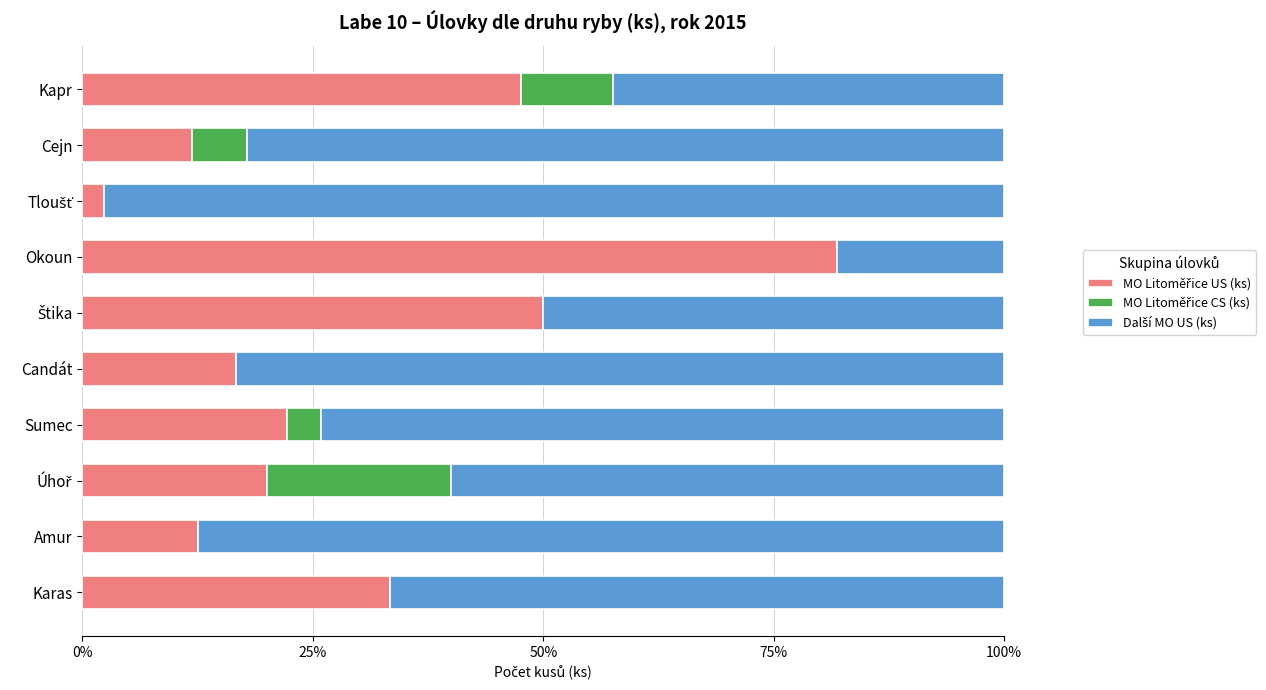

What is the total value across all series at Candát?

100.0